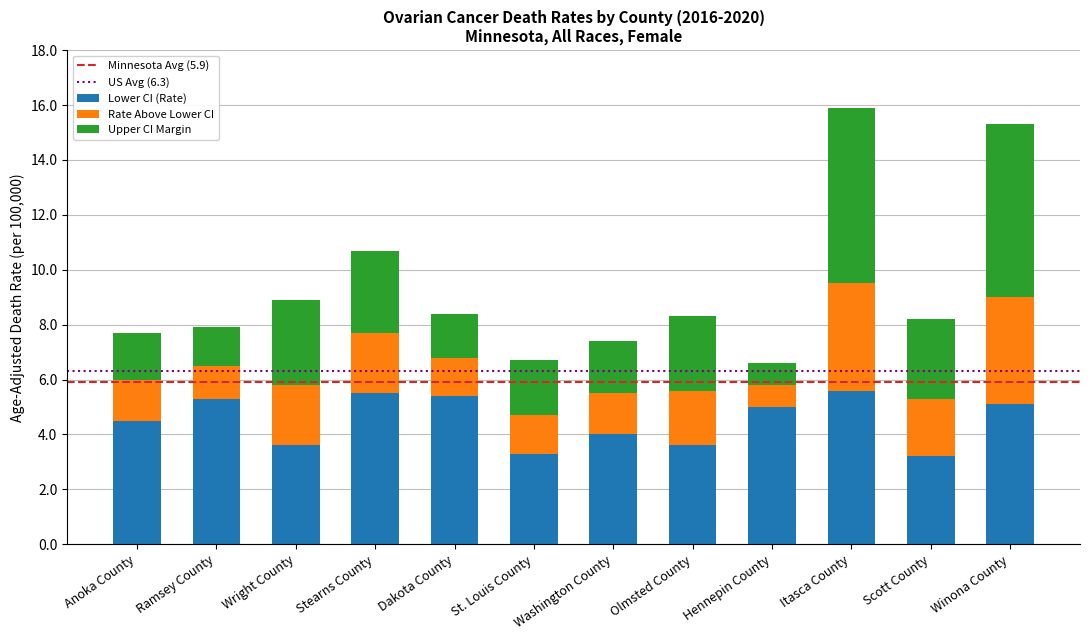

Does the chart contain any negative values?

No